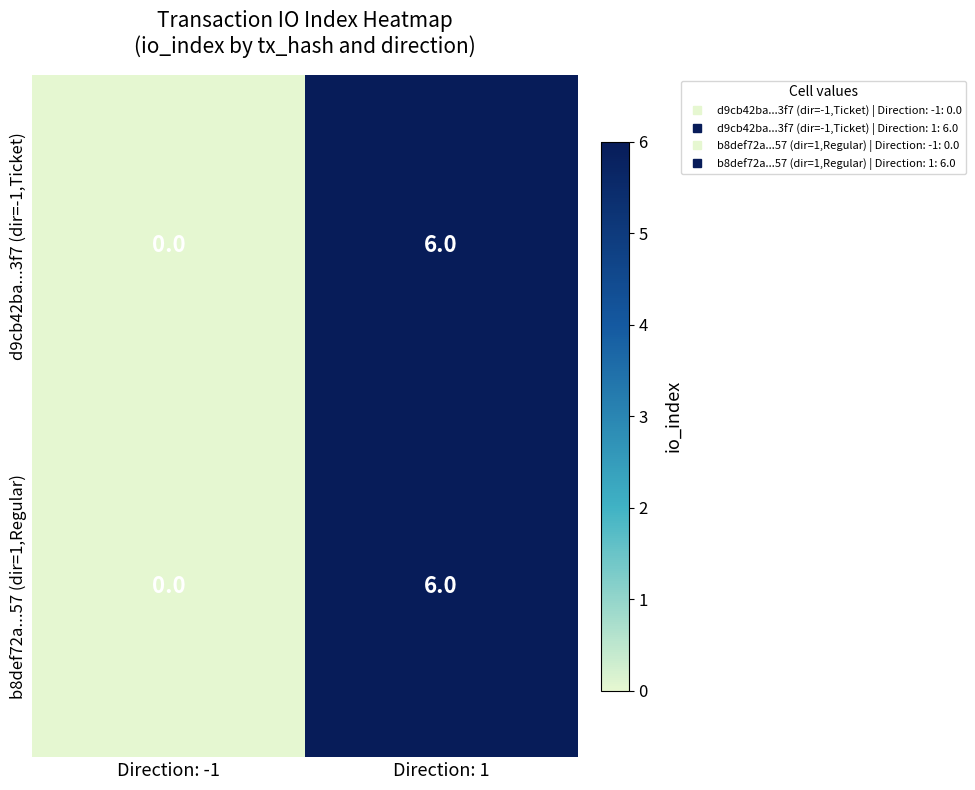

Is the value of d9cb42ba...3f7 (dir=-1,Ticket) at Direction: -1 greater than the value of b8def72a...57 (dir=1,Regular) at Direction: 1?

No